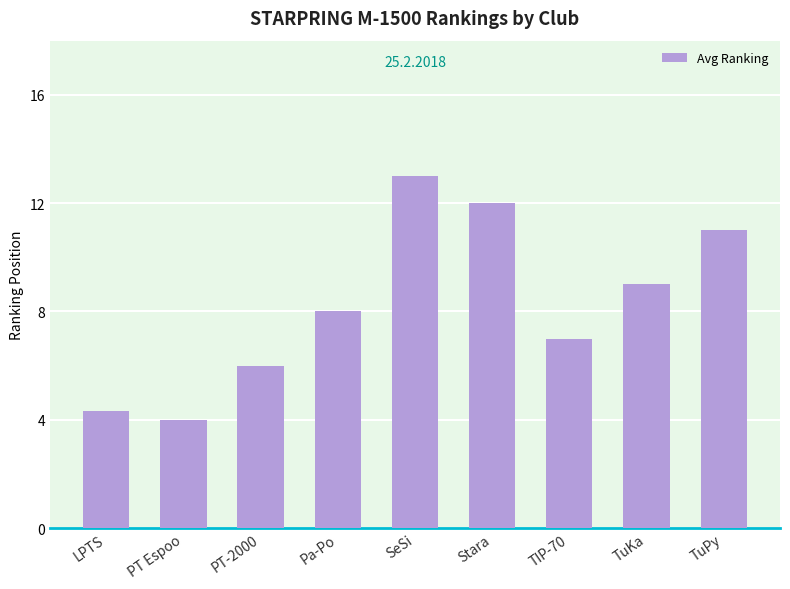

What position from the right is PT-2000?

7